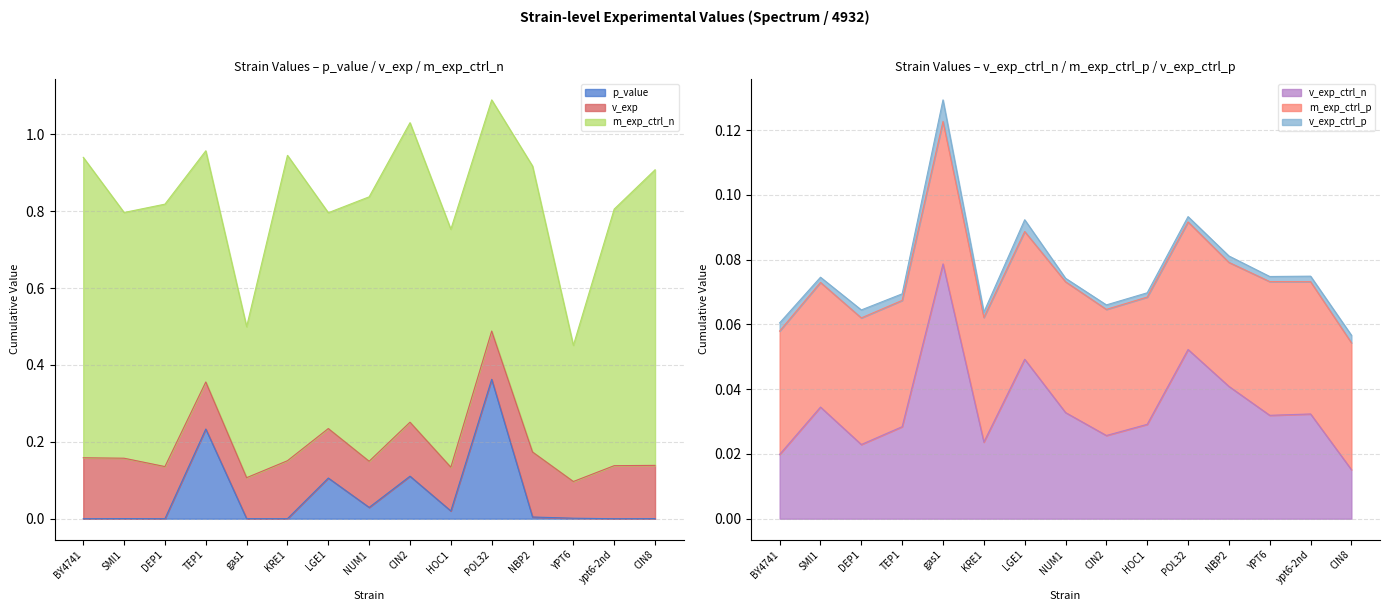

At how many categories does at least one series exceed 0?

15